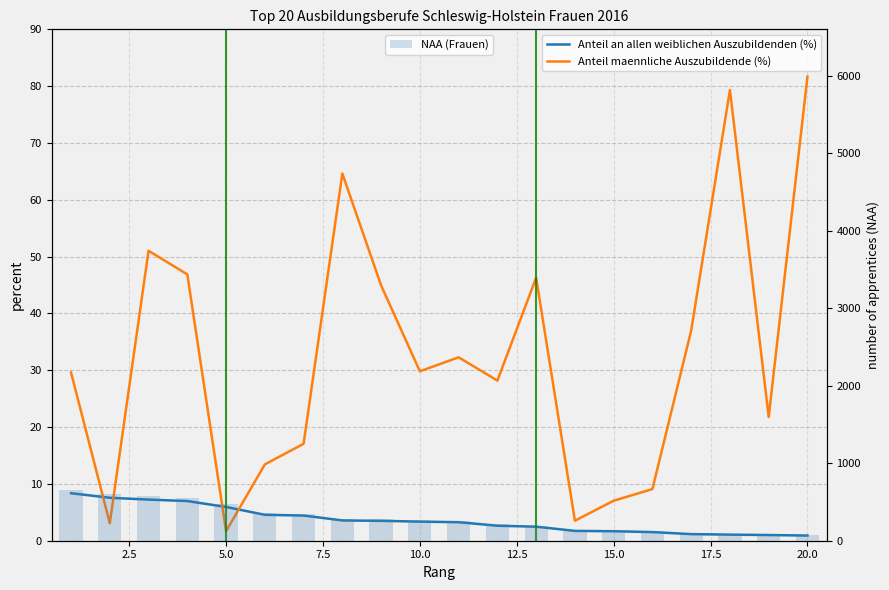

True or false: Anteil an allen weiblichen Auszubildenden (%) has a value of 5.4 at 10.0.

False